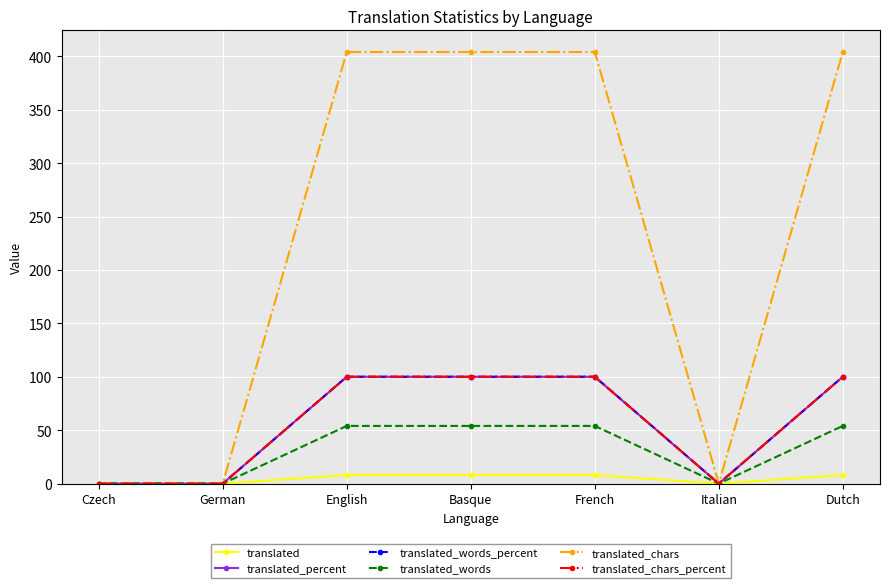

Which category has the highest value in the translated_chars_percent series?

English